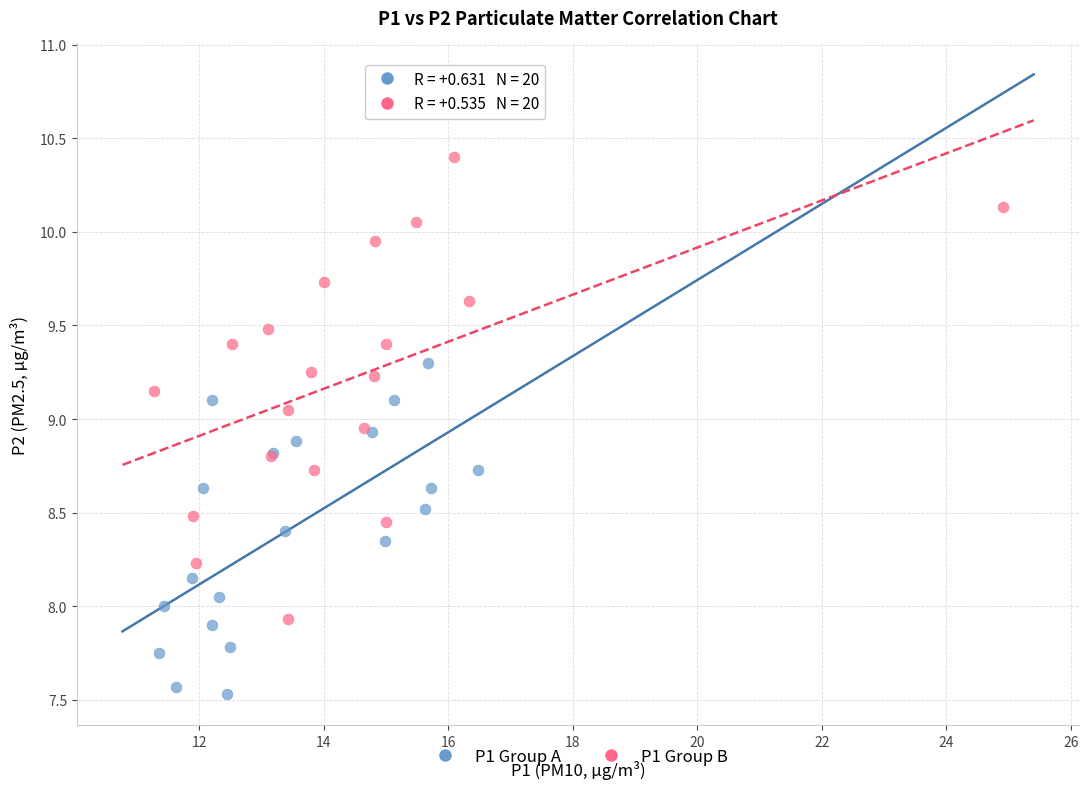

Which series has the widest spread of Y values?

P1 Group B